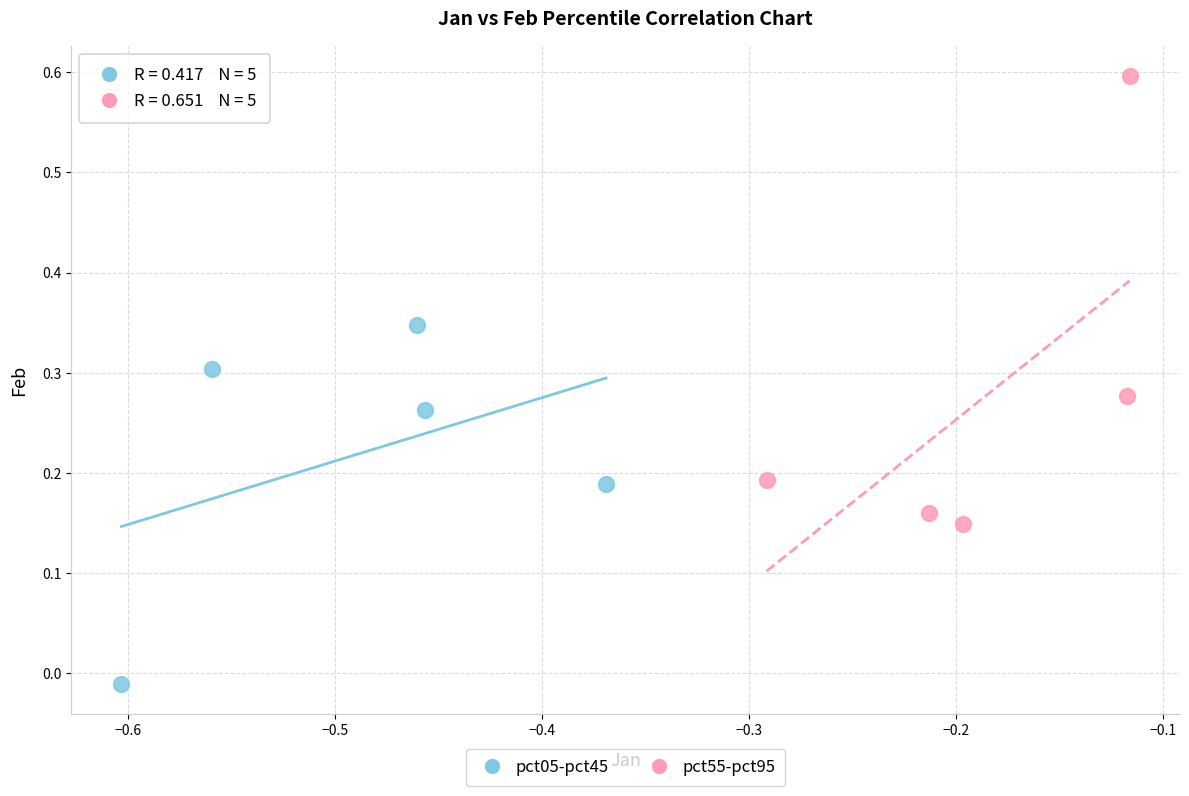

Which series contains the lowest Y value?

pct05-pct45